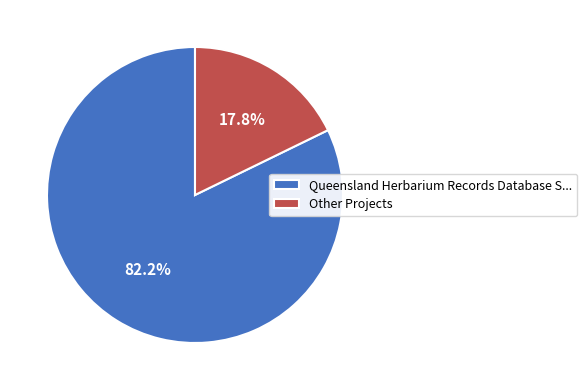

What is the largest slice in the pie chart?

Queensland Herbarium Records Database S...